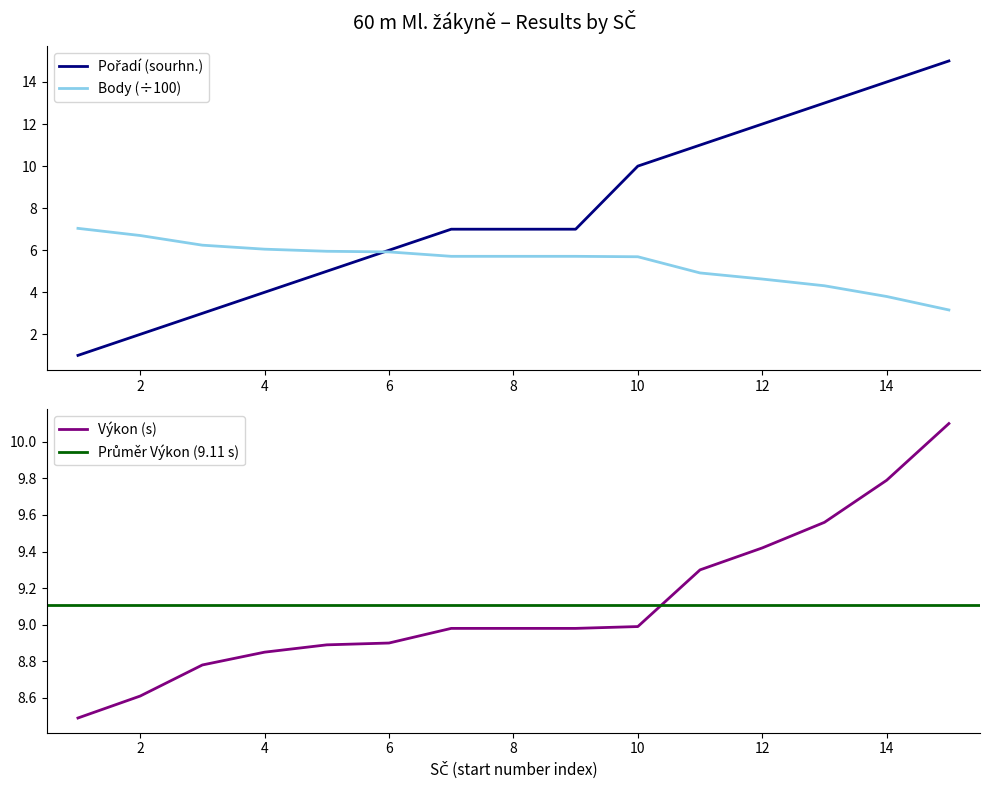

Which series has the largest total across all categories?

Výkon